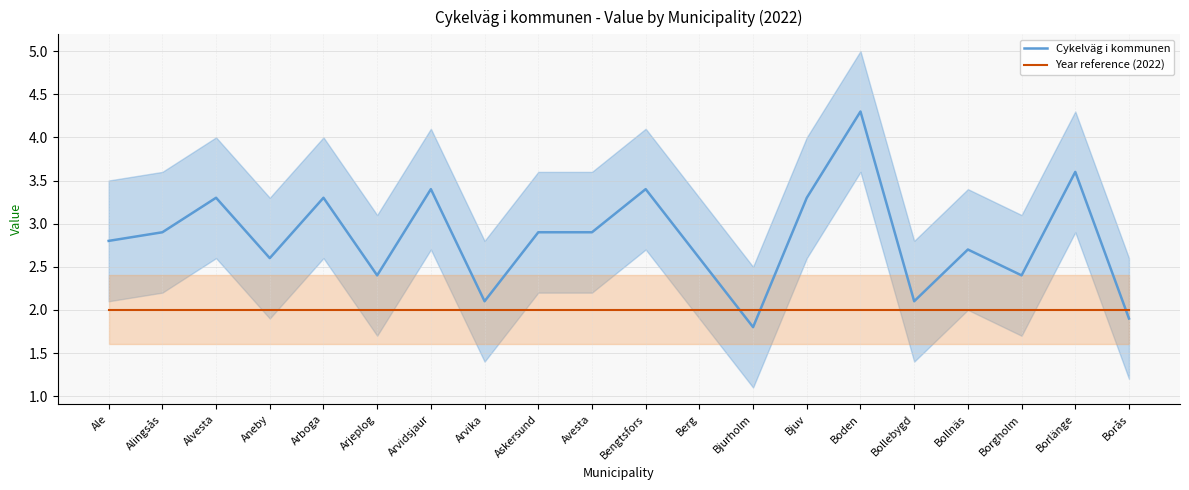

After their last crossing, which series has the higher values: Year reference (2022) or Cykelväg i kommunen?

Year reference (2022)